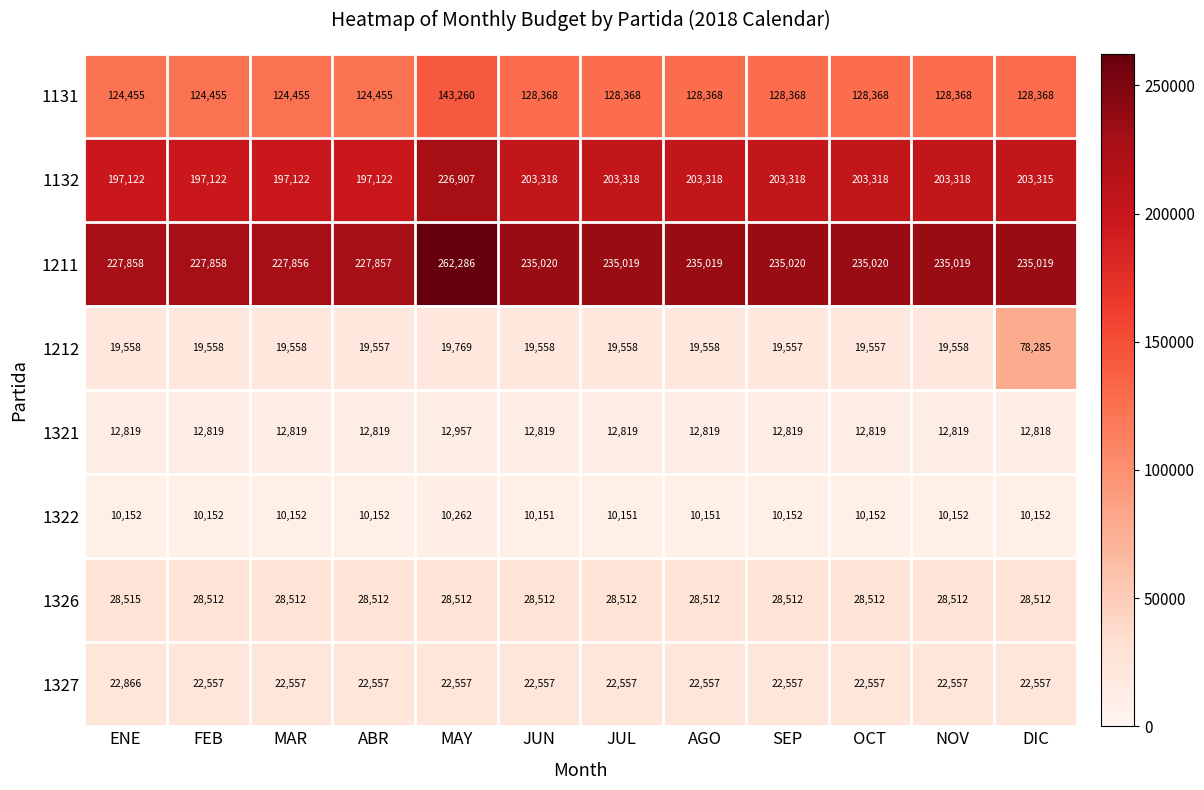

Count the number of categories in the chart.

12